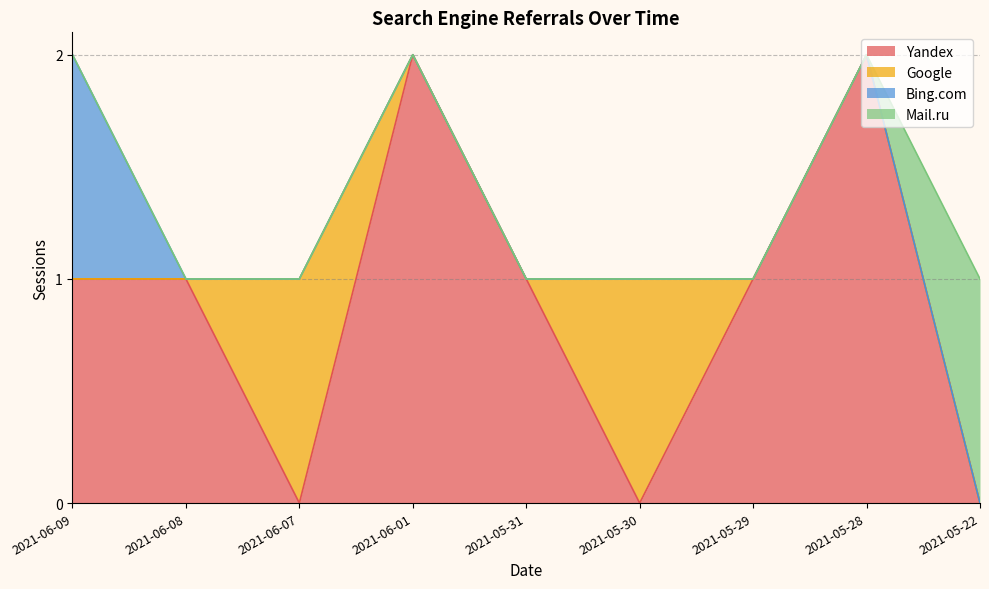

Where is the first local minimum for Yandex?

2021-06-07